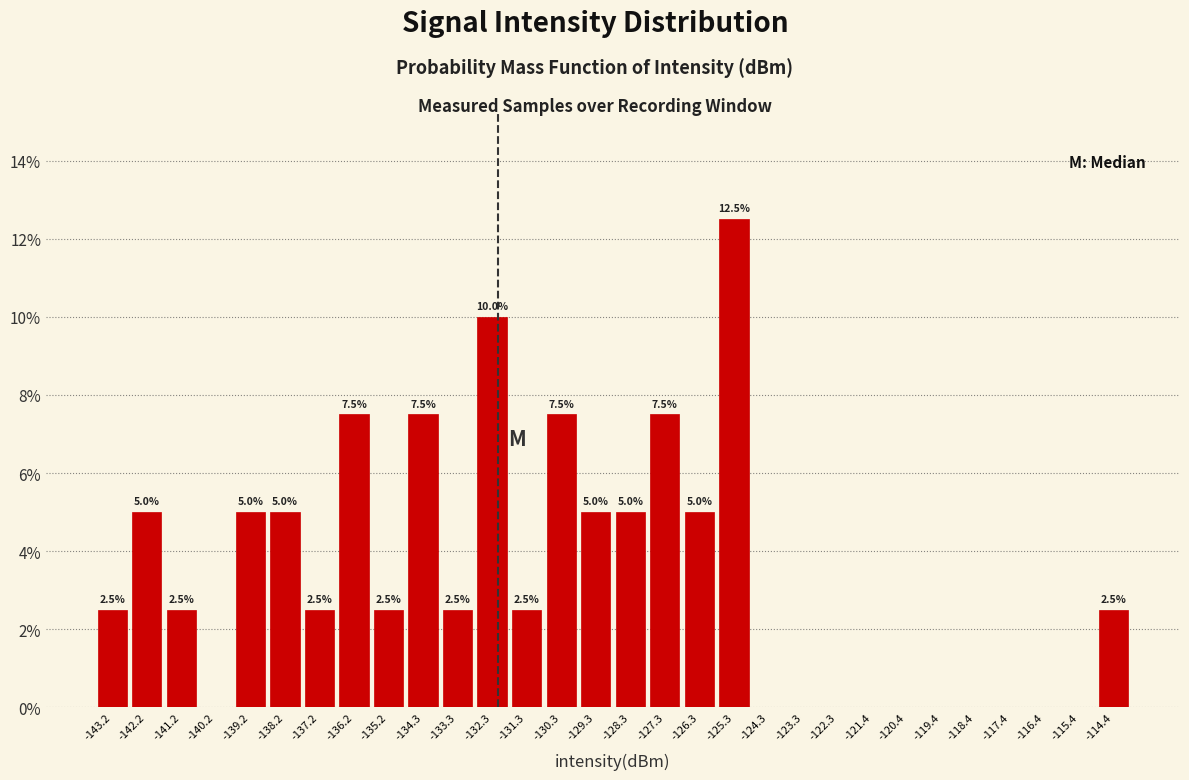

Over which range of the x-axis is the bar tallest?

-125.8 to -124.8